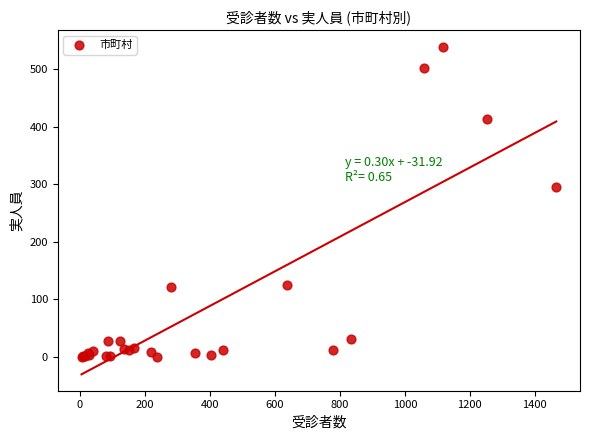

What Y value in the scatter plot is closest to 269?

295